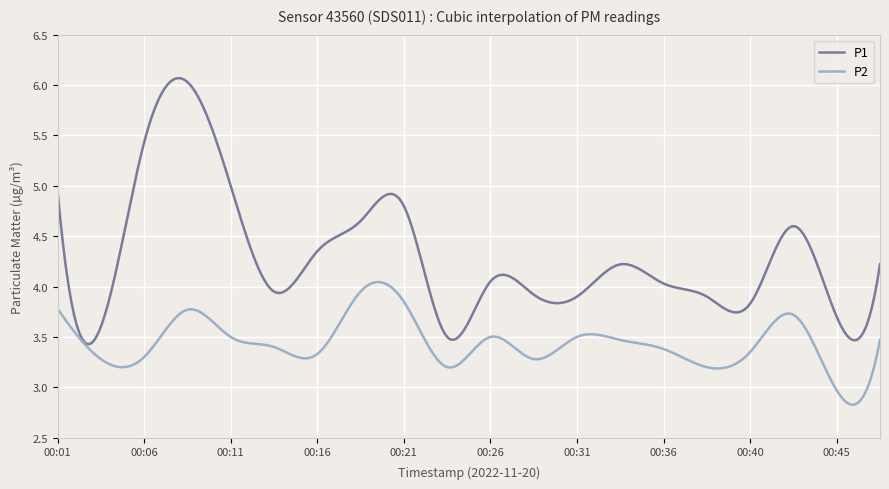

Which series has the largest total across all categories?

P1